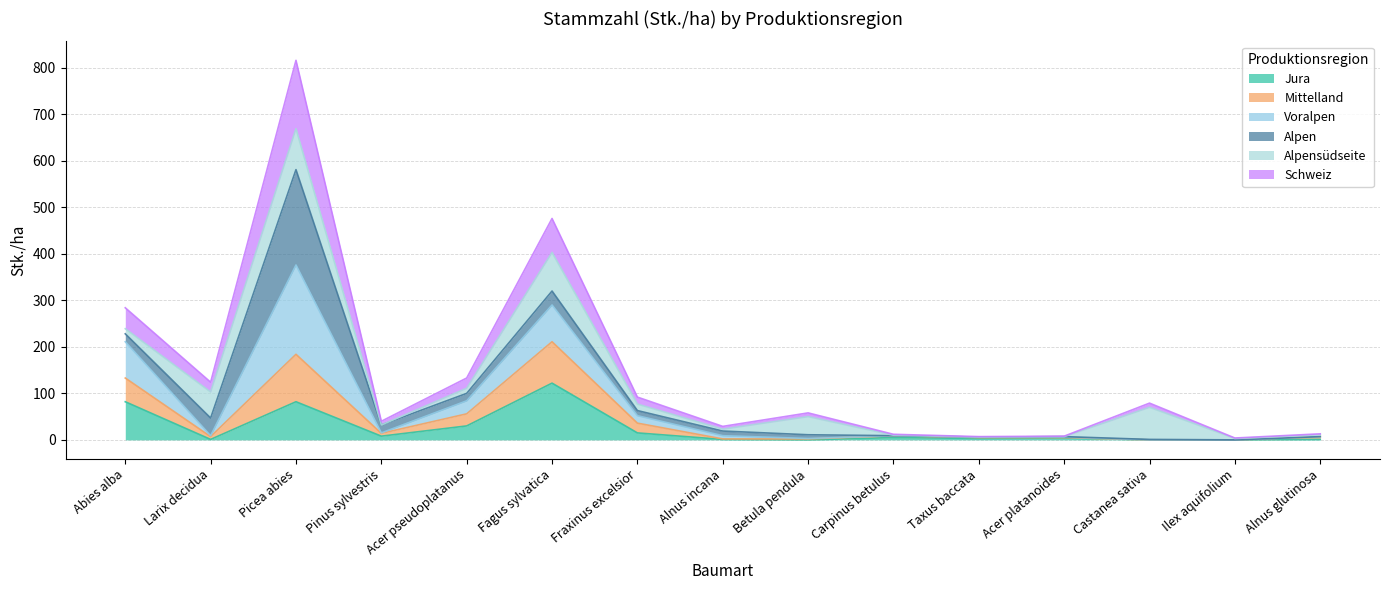

At which category is the sum across all series the highest?

Picea abies